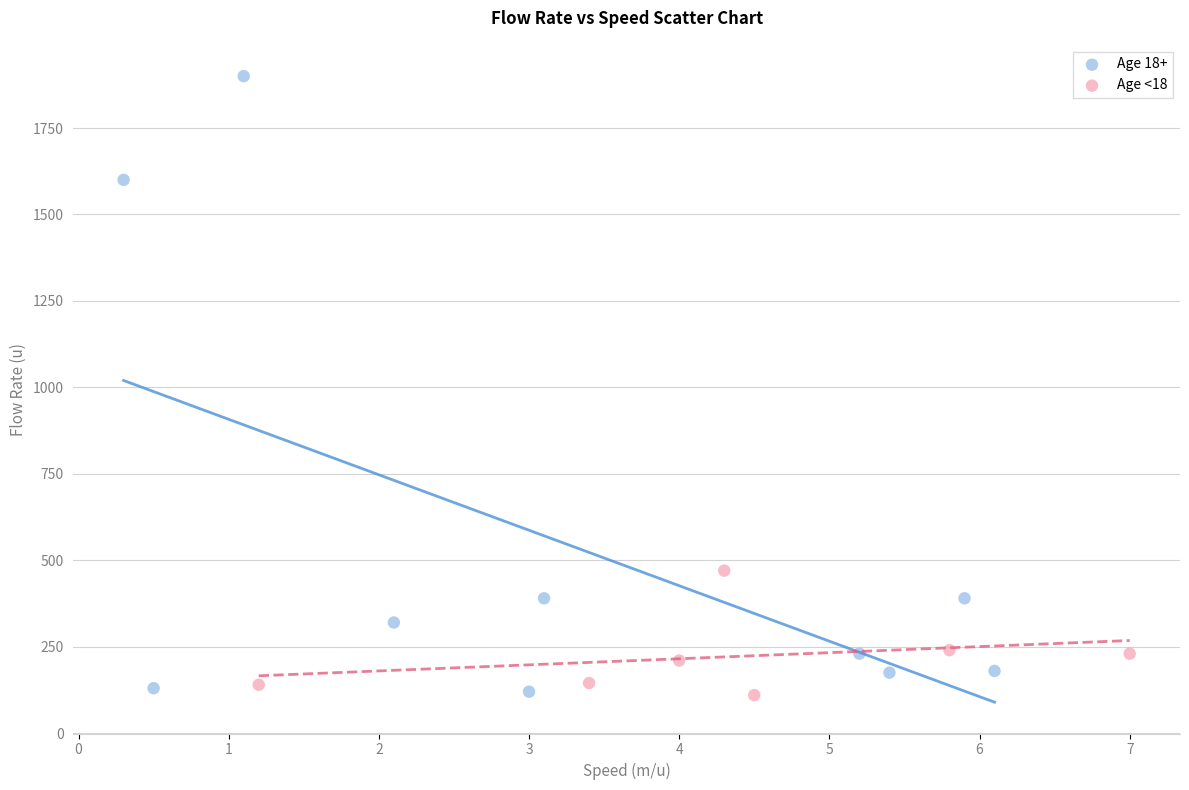

What are all the series names shown in the legend?

Age 18+, Age <18